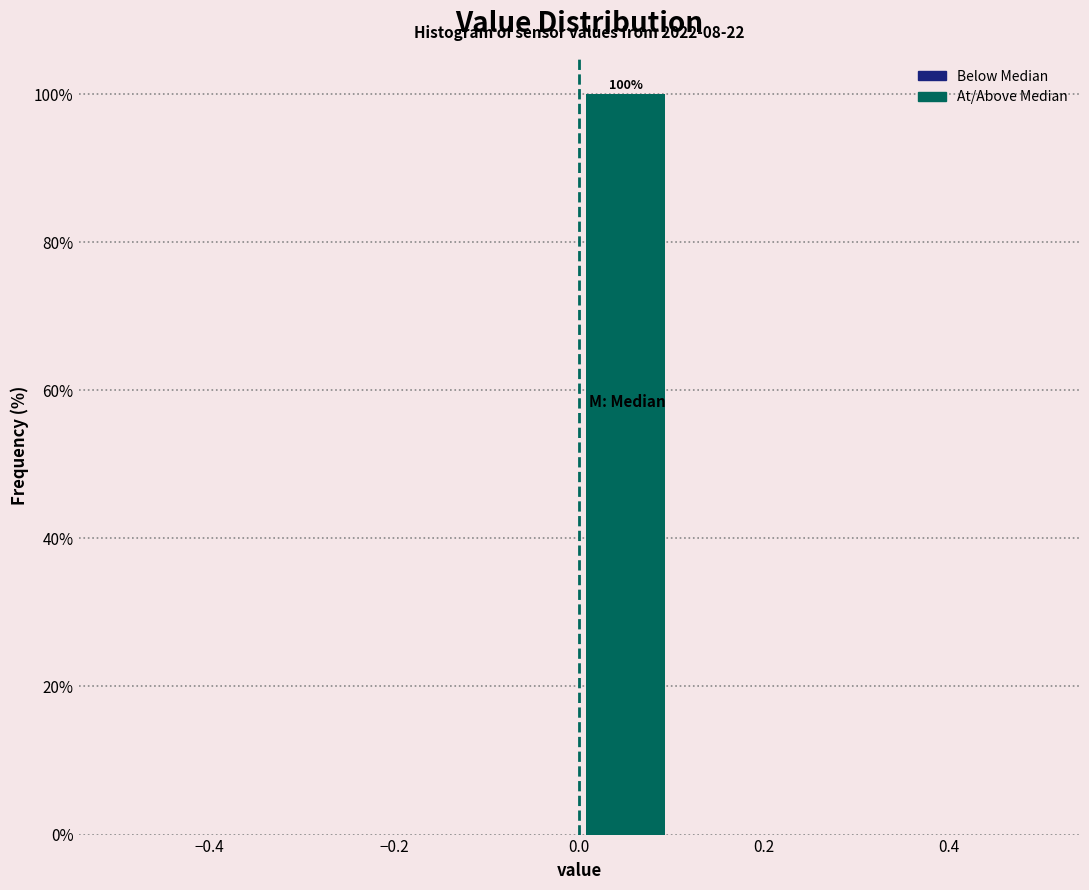

Which range on the x-axis has the tallest bar?

0.0 to 0.1